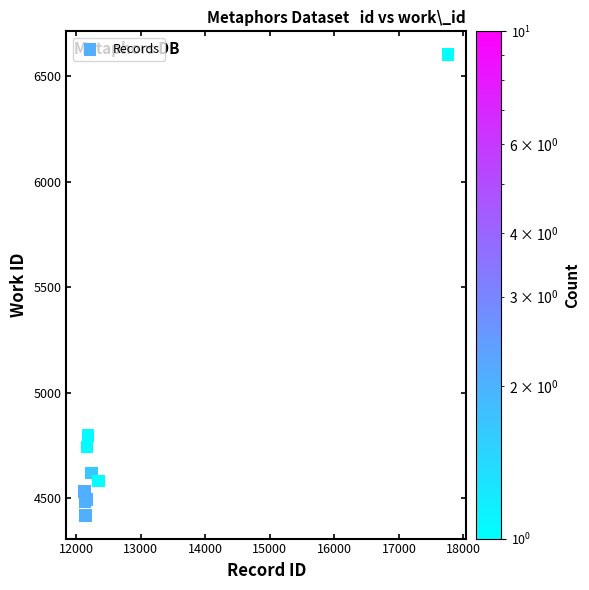

What Y value in the scatter plot is closest to 5510?

4798.0